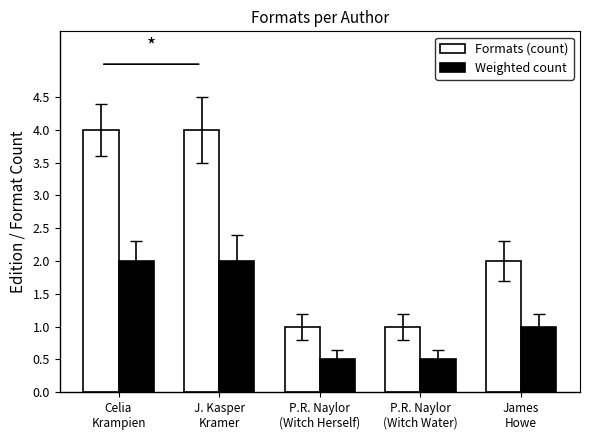

What is the difference between the maximum and minimum values in the Weighted count series?

1.5